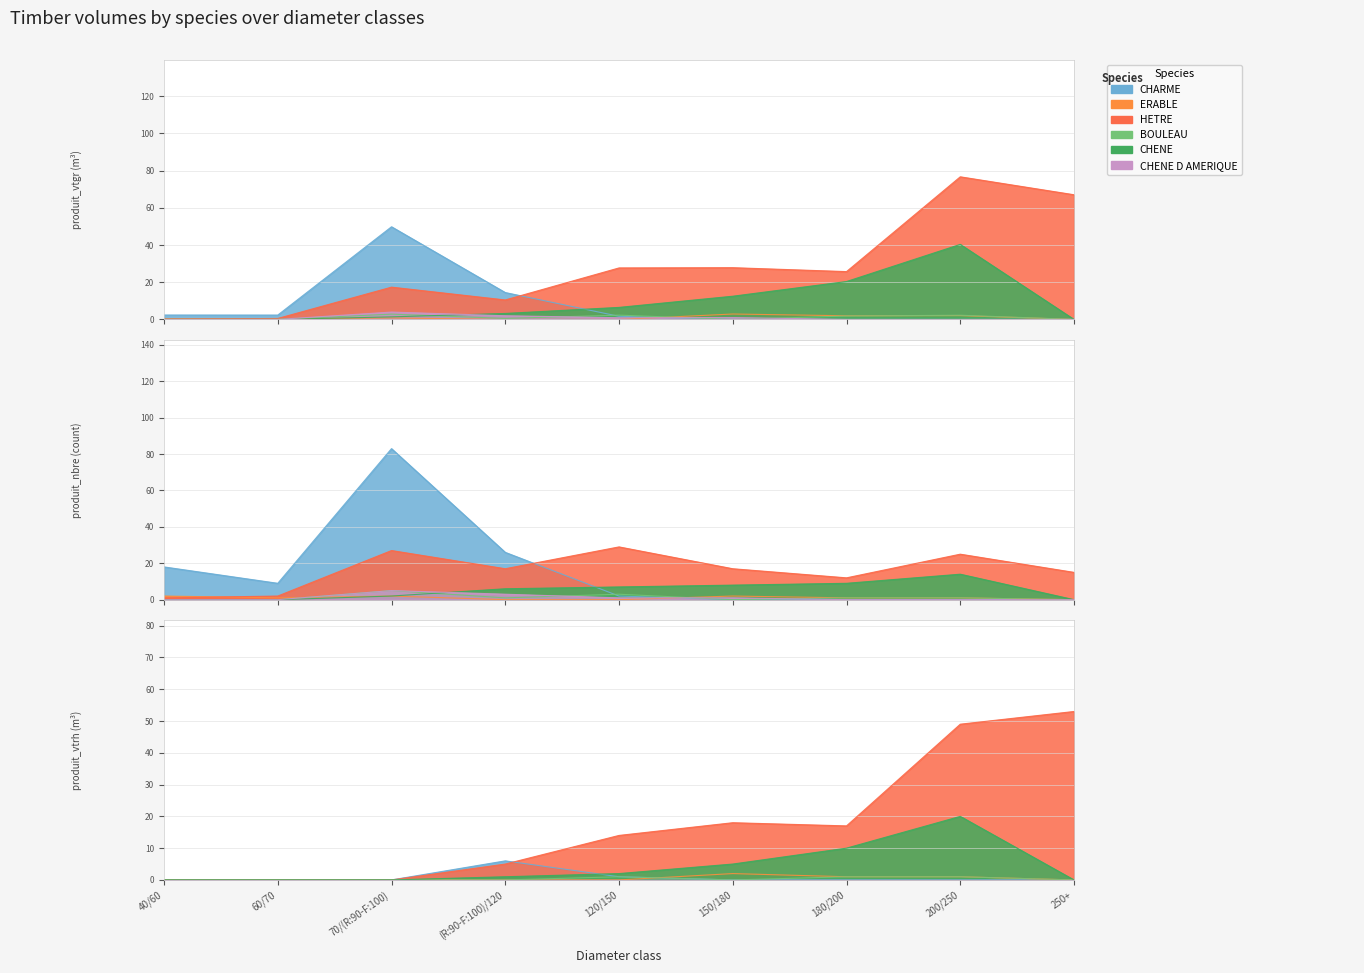

What is the greatest value displayed?

76.7